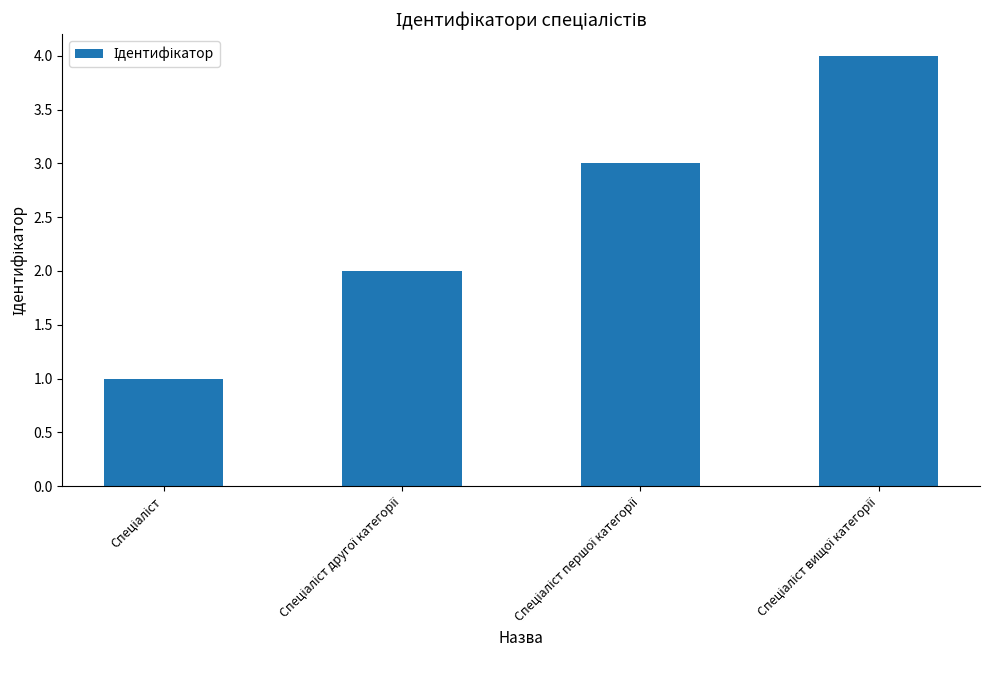

Count the number of categories in the chart.

4